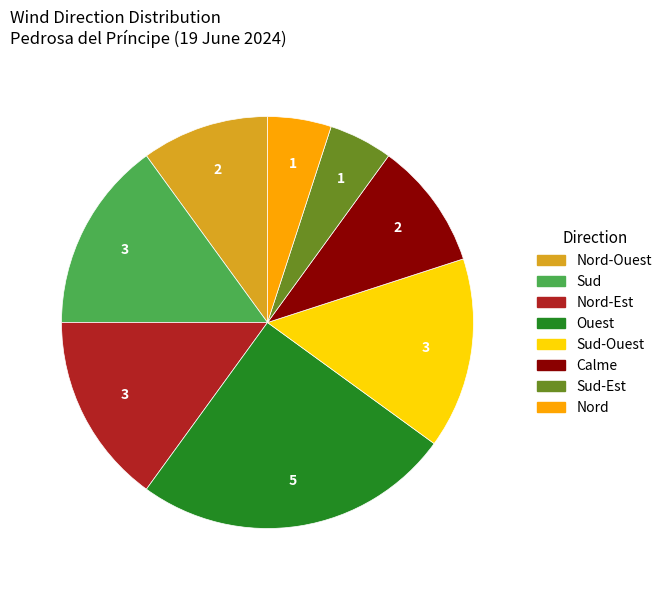

Which has a higher value, Sud-Est or Nord-Ouest?

Nord-Ouest